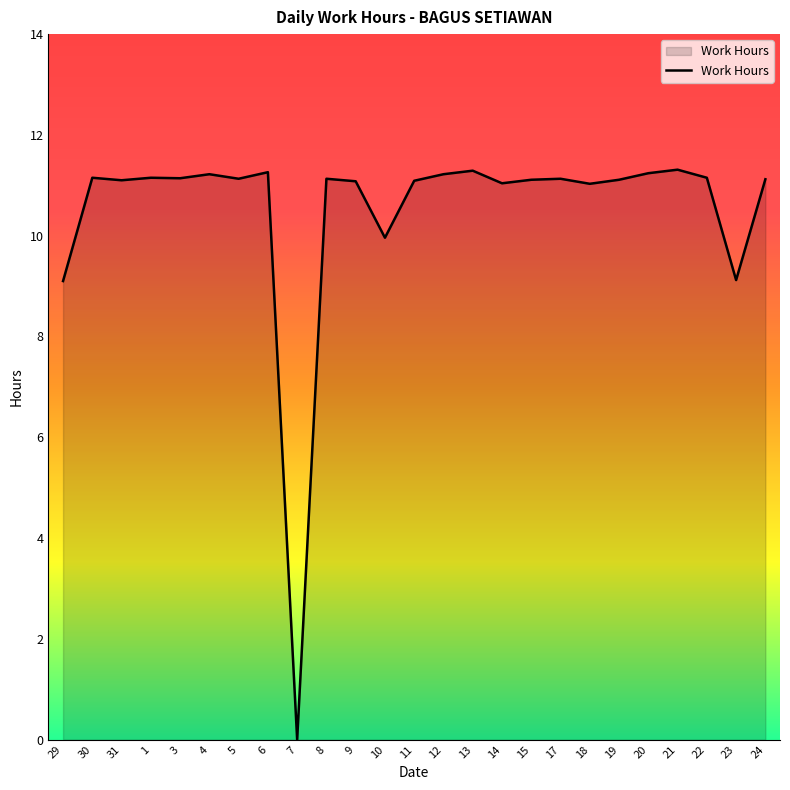

Is it true that the value at 9 is 3.5?

False